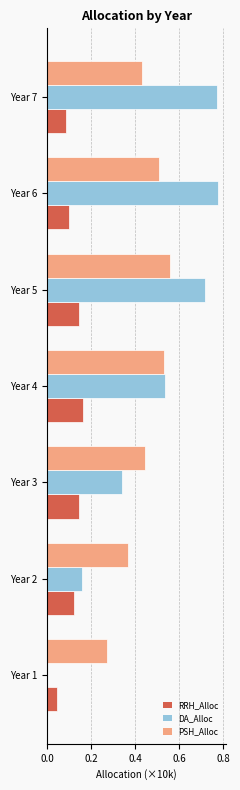

What is the sum of the DA_Alloc values at Year 4 and Year 7?

1.3